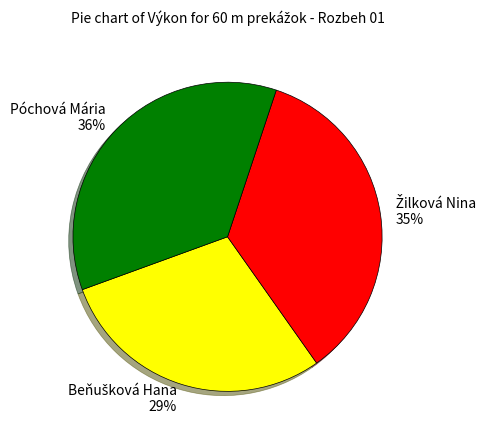

Count the number of slices in the pie.

3